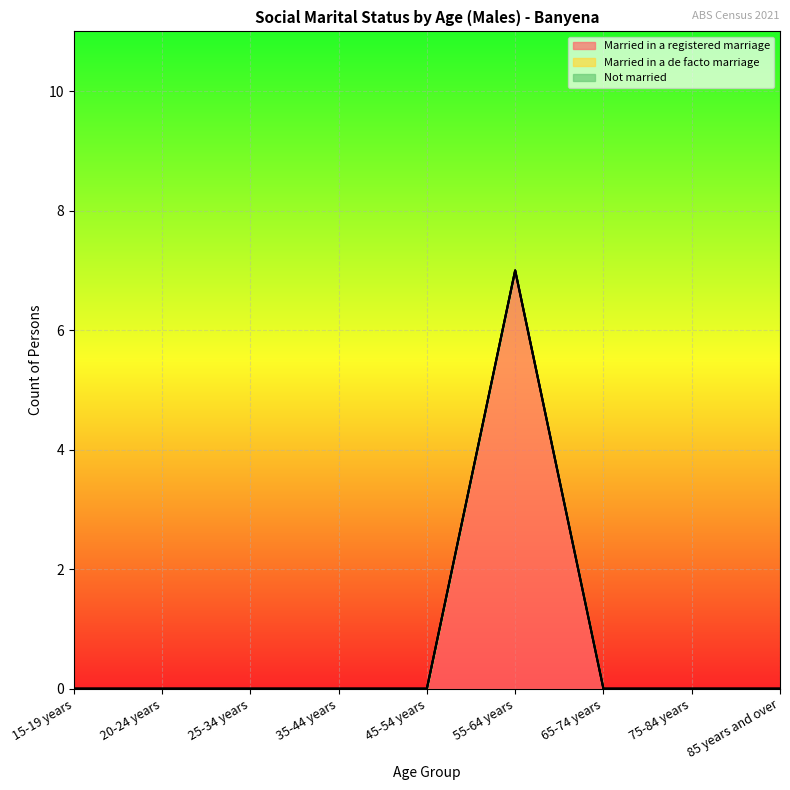

At how many categories does at least one series exceed 1?

1